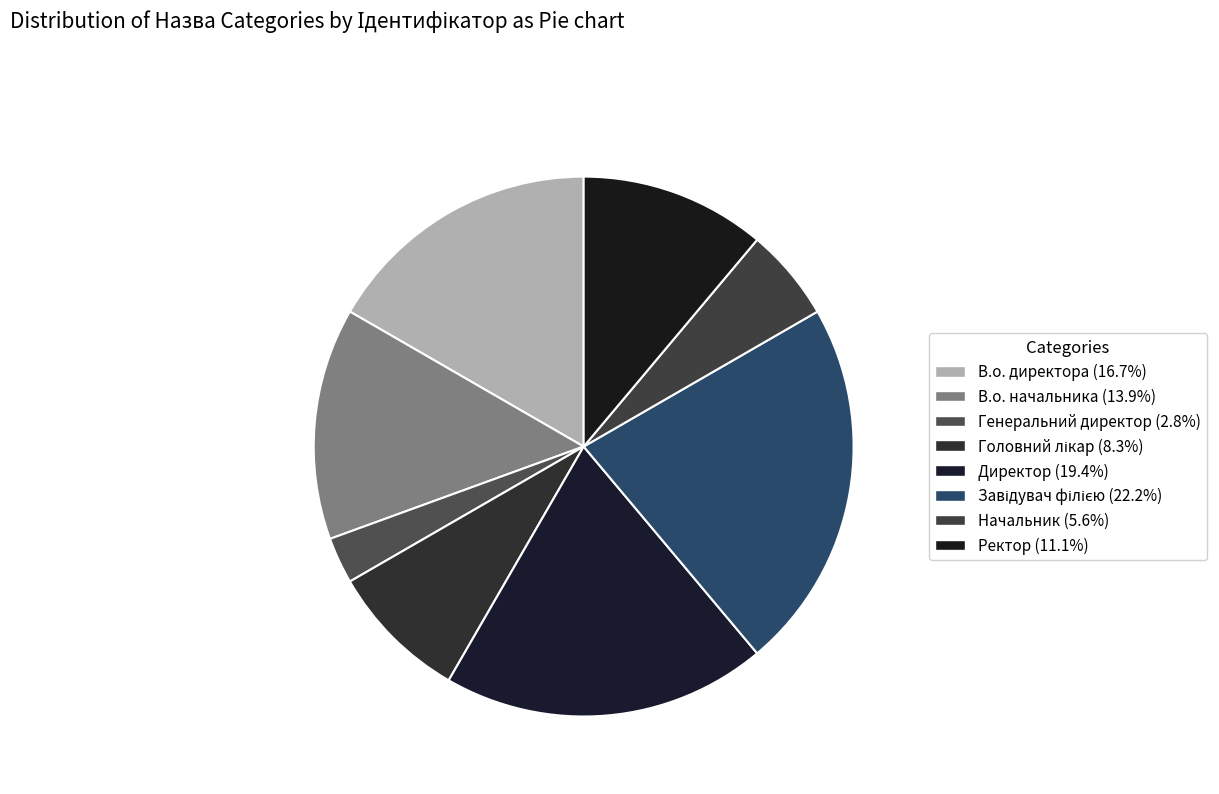

Rank the categories by value from highest to lowest.

Завідувач філією, Директор, В.о. директора, В.о. начальника, Ректор, Головний лікар, Начальник, Генеральний директор